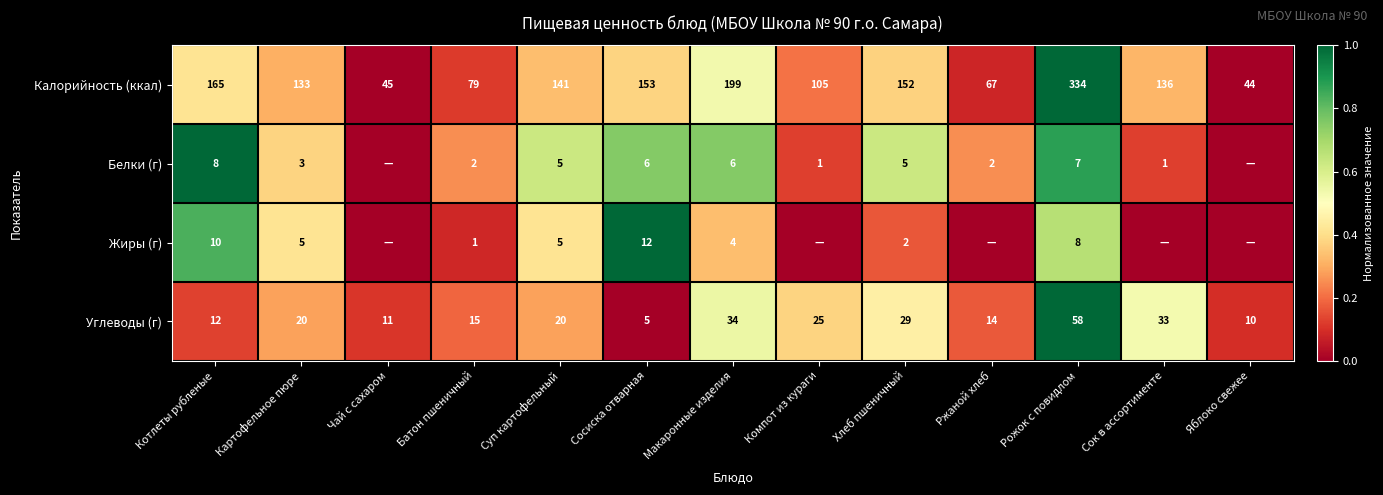

Read the Углеводы (г) value at Суп картофельный.

20